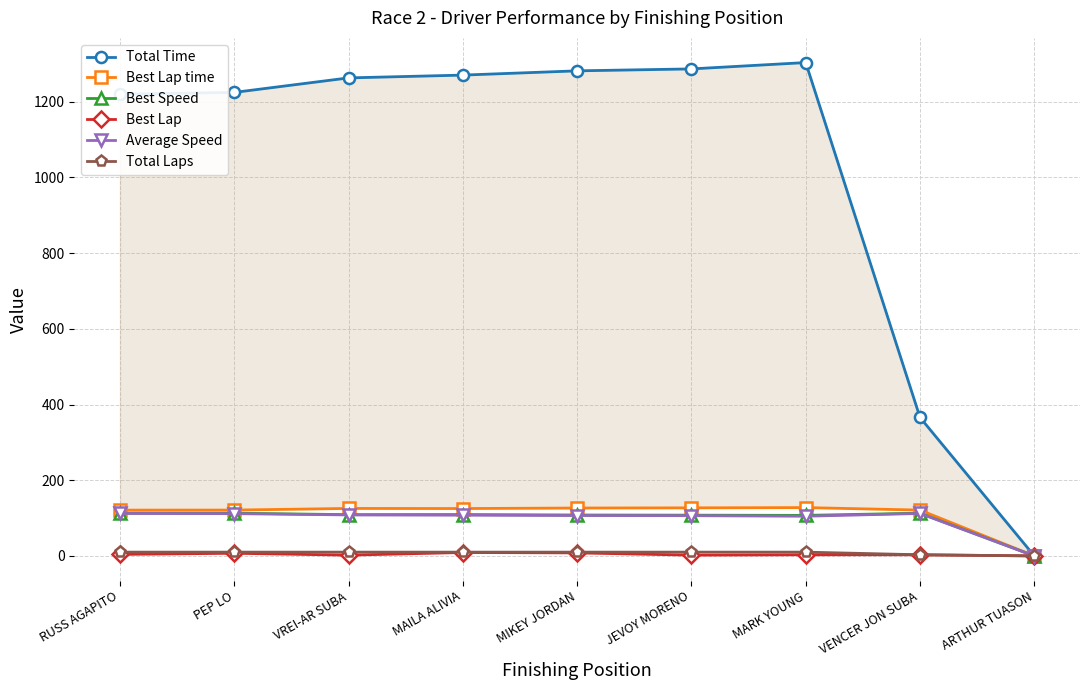

In Best Speed, how many points are lower than both neighbors (excluding endpoints)?

2